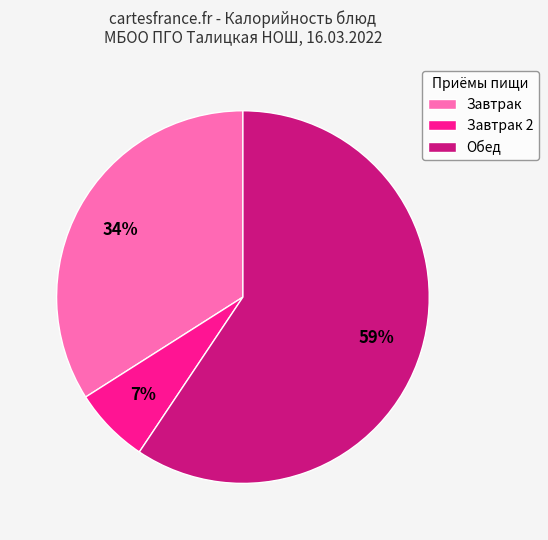

How many slices are in this pie chart?

3